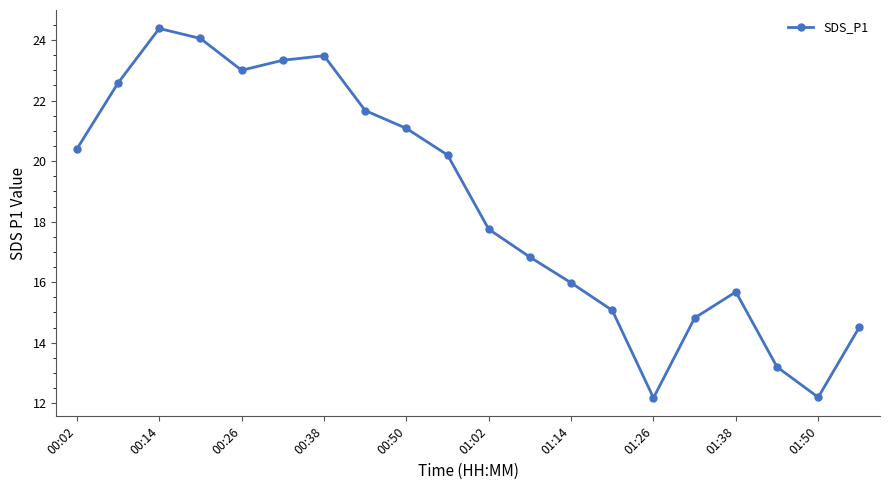

What is the average value?

18.6